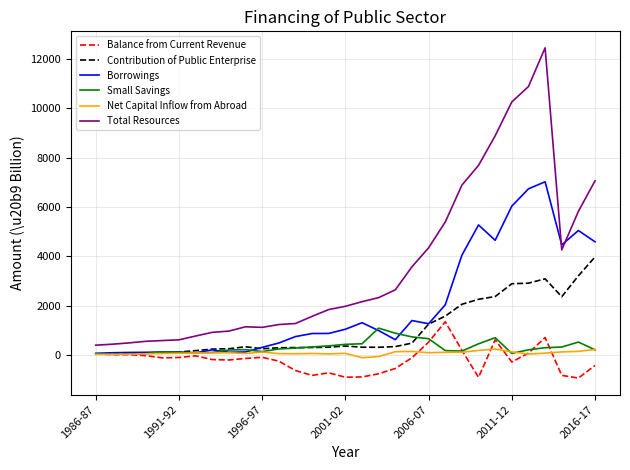

What is the highest value of the Net Capital Inflow from Abroad series?

250.2